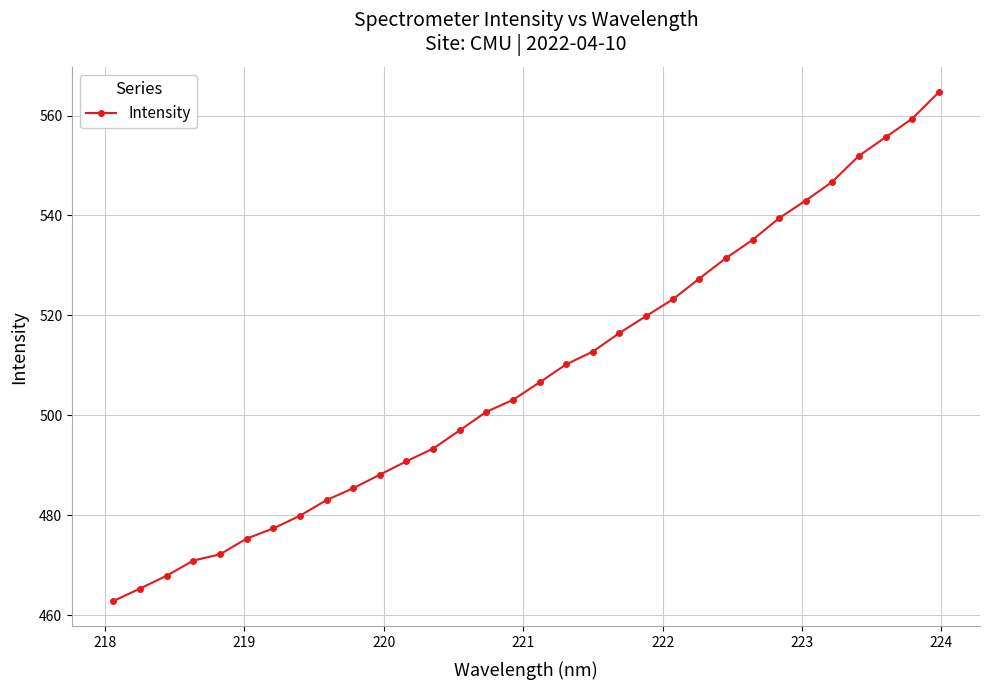

What is the minimum value shown in the chart?

462.8